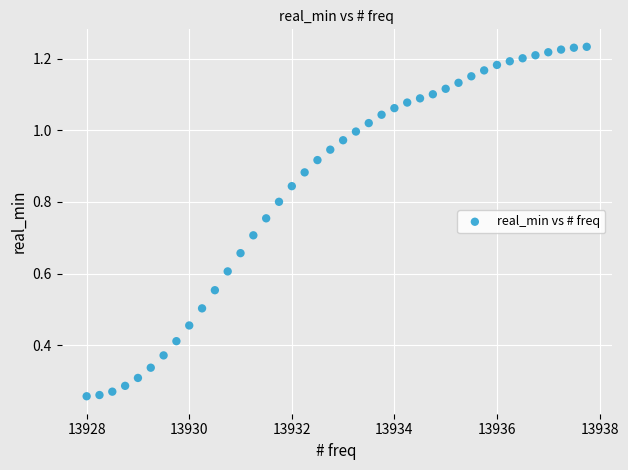

What is the range of X values (max minus min)?

9.8